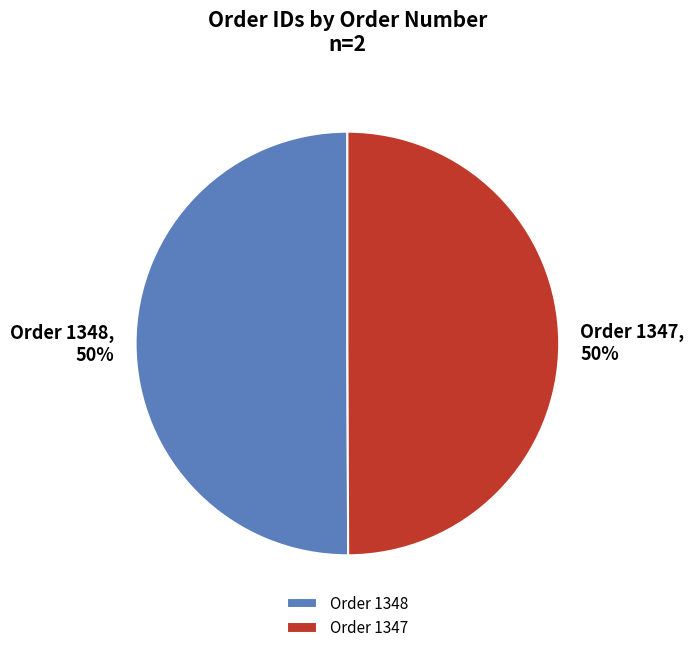

True or false: Order 1347 accounts for 50% of the total.

True